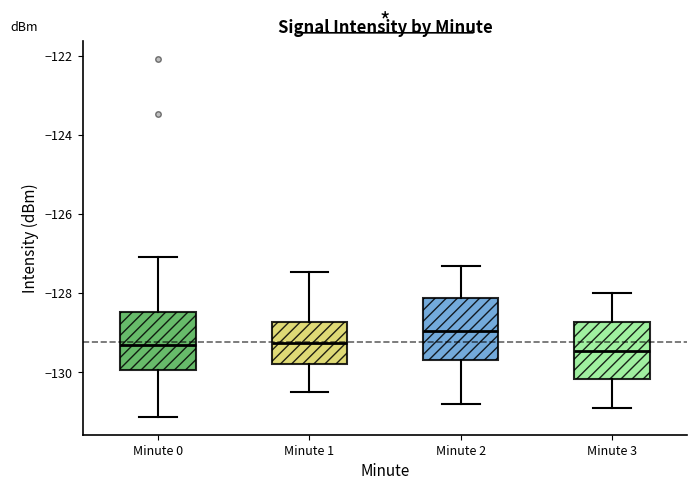

Reading left to right, transcribe this box plot: for each box, give where its median line is, the range the box spans, and where its two whiskers end, as read against the y-axis. The values are not printed on the chart, so give them approximately, as read against the axis.

Minute 0: median -129.4, box -130.0 to -128.4, whiskers -131.2 to -127.0
Minute 1: median -129.2, box -129.8 to -128.8, whiskers -130.4 to -127.4
Minute 2: median -129.0, box -129.6 to -128.2, whiskers -130.8 to -127.2
Minute 3: median -129.4, box -130.2 to -128.8, whiskers -130.8 to -128.0